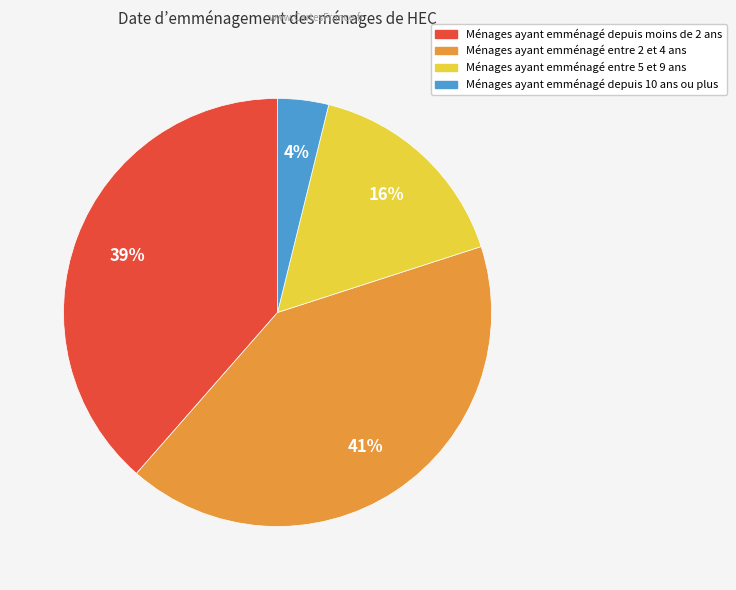

Does any single category account for the majority?

No